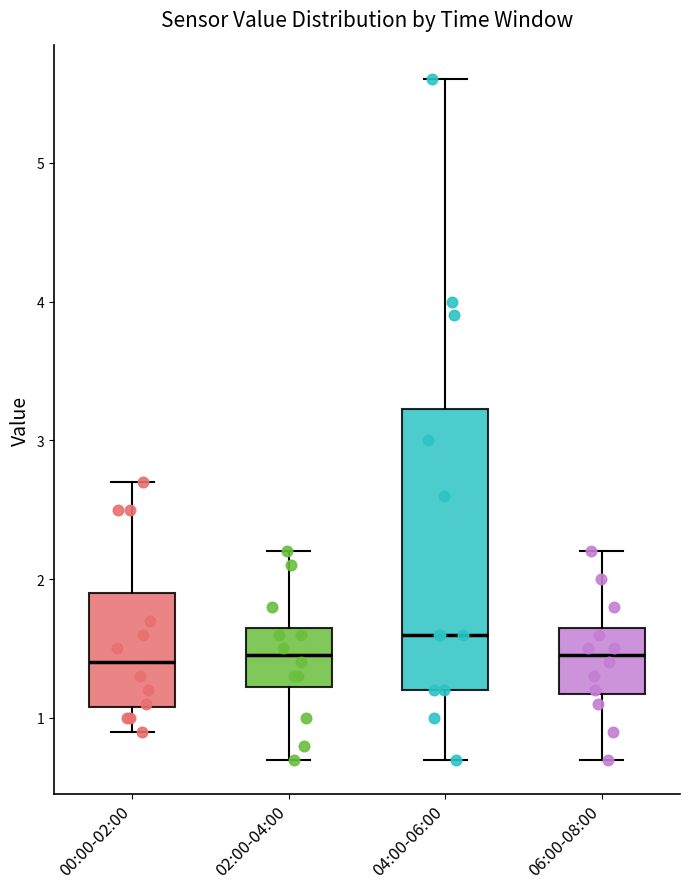

Where does the upper whisker of the box for 02:00-04:00 end on the y-axis? The values are not printed on the chart, so give them approximately, as read against the axis.

2.2